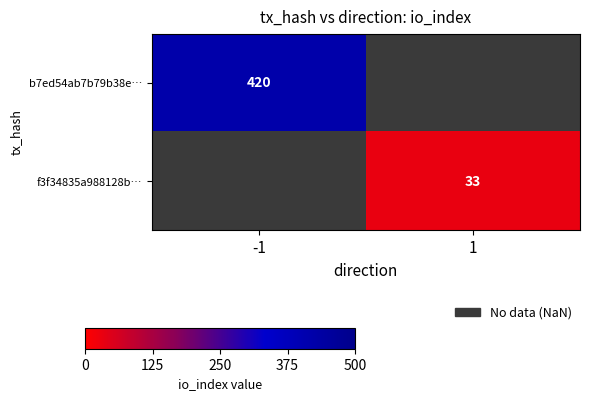

The value of b7ed54ab7b79b38e… at -1 is 130.9. True or false?

False